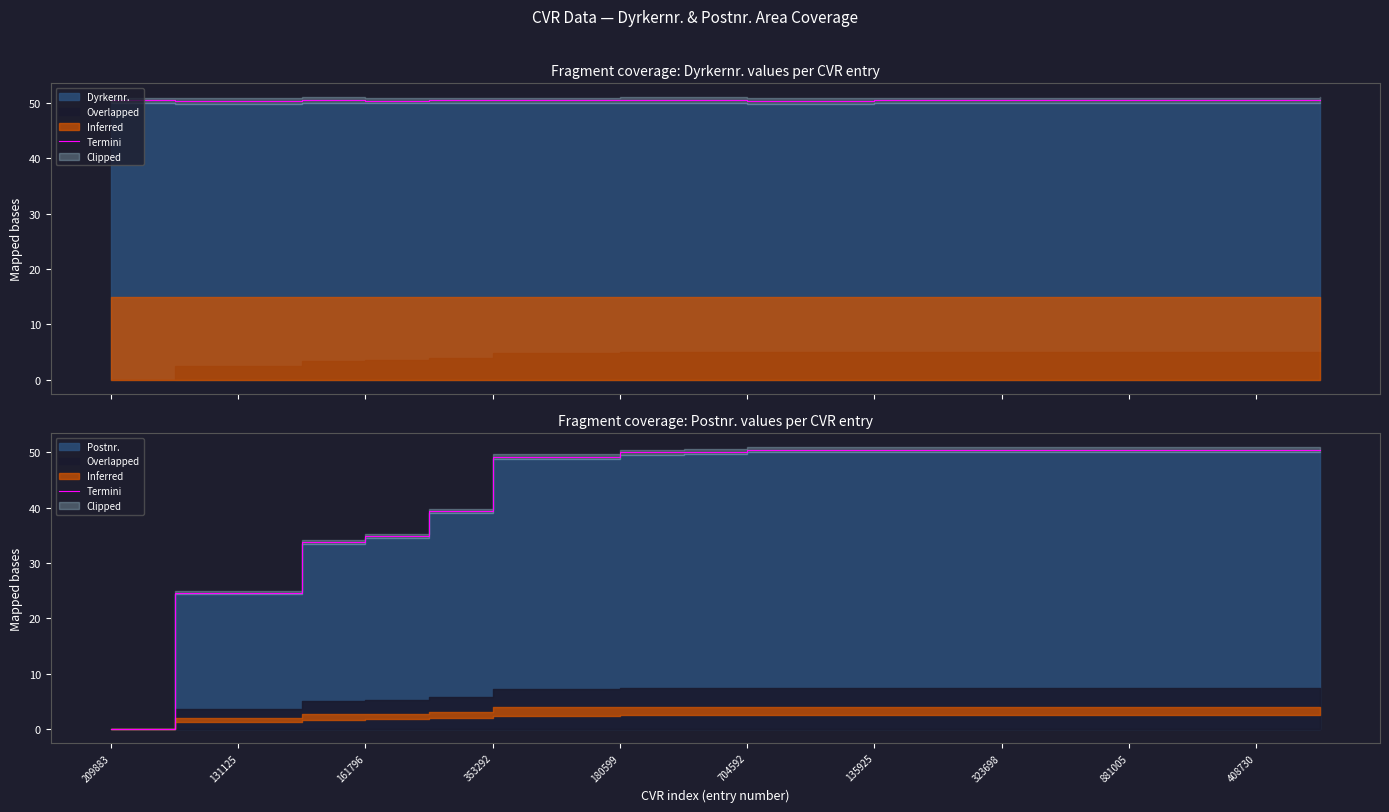

Reading left to right, transcribe all the data shown in this chart.

0.0	24.6	24.6	33.9	34.9	39.4	49.3	49.3	50.0	50.1	50.5	50.5	50.5	50.5	50.5	50.5	50.5	50.5	50.5	50.5